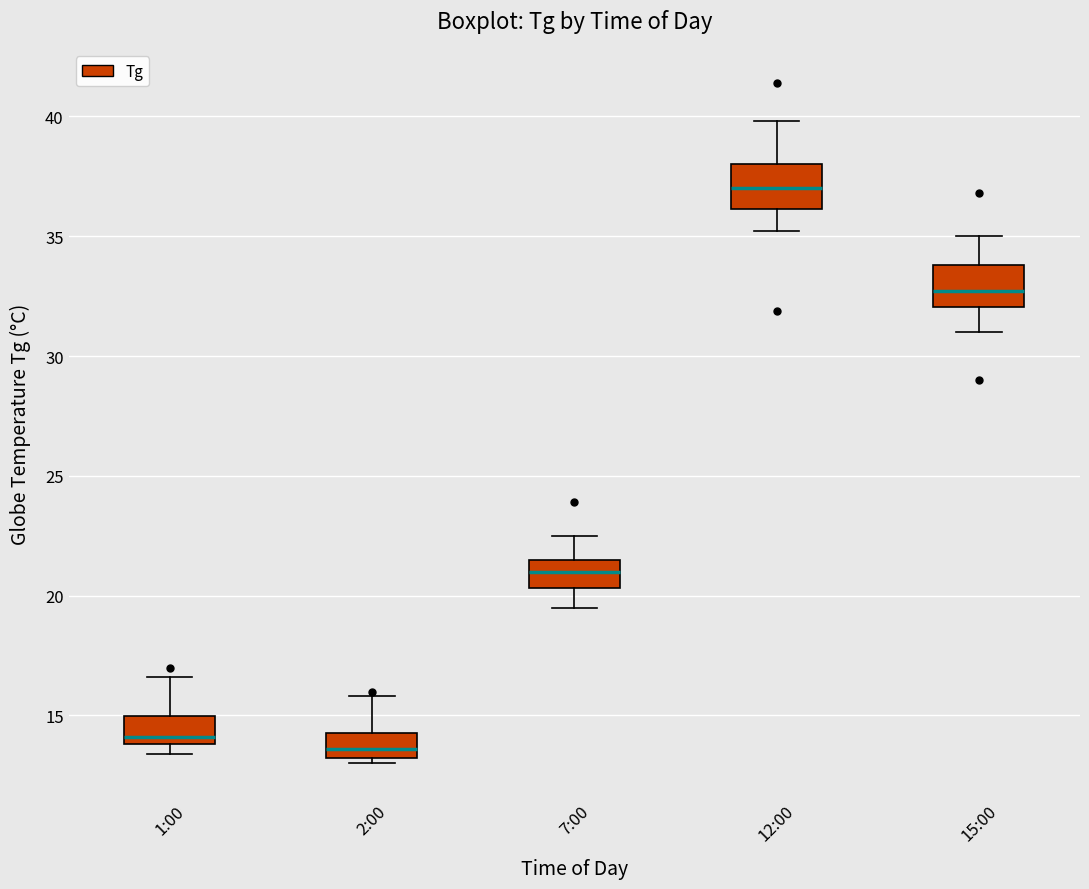

Which box's median line is the highest?

12:00